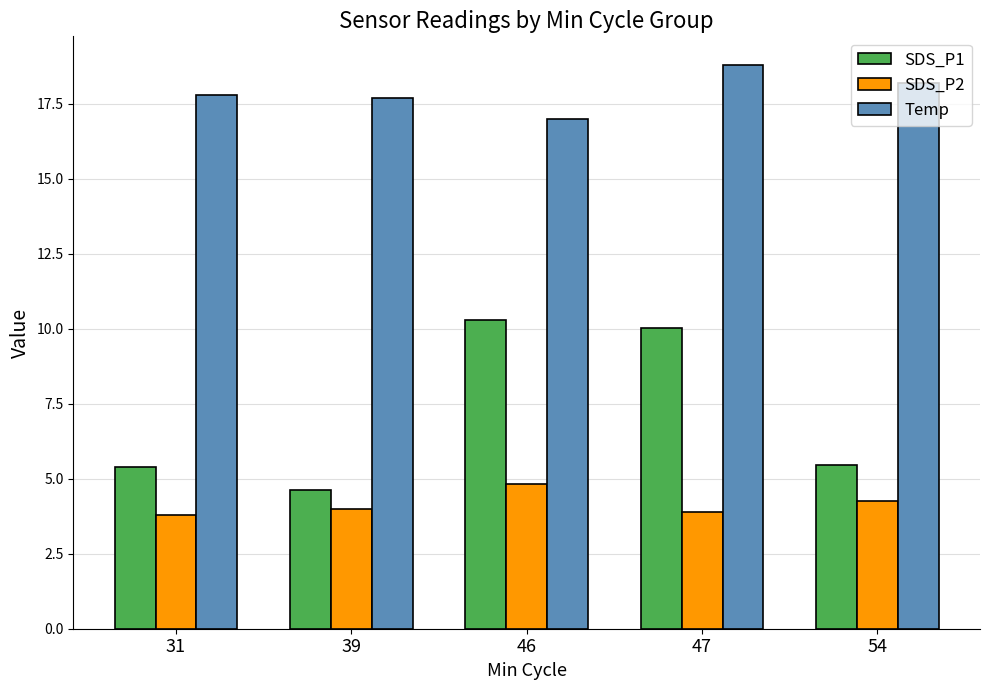

Which series changed the most between 46 and 47?

Temp